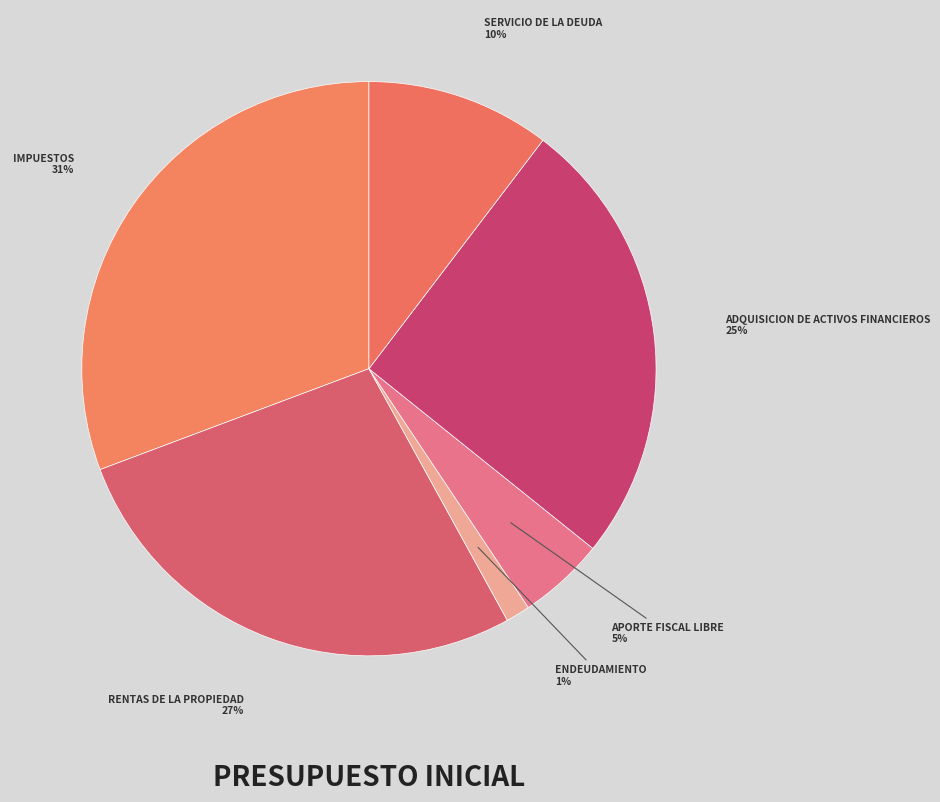

To the nearest percent, what is the difference between the RENTAS DE LA PROPIEDAD and ENDEUDAMIENTO slice percentages?

26%